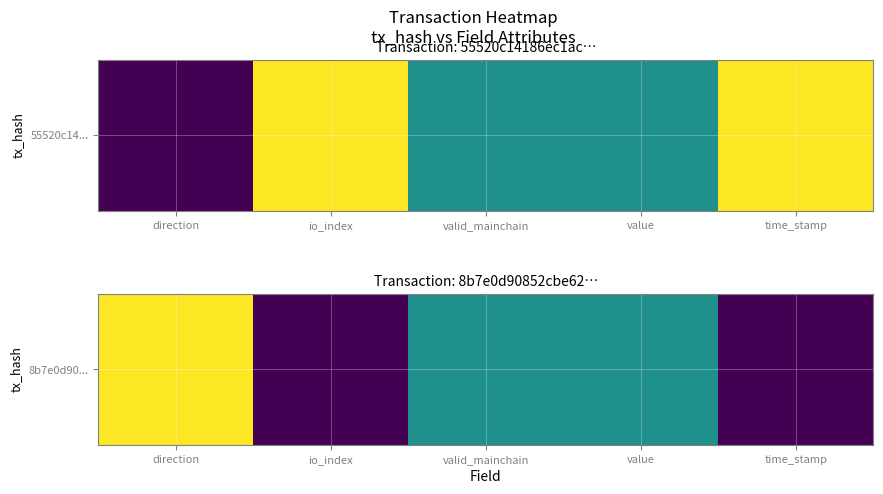

What value does the data have at valid_mainchain?

0.5